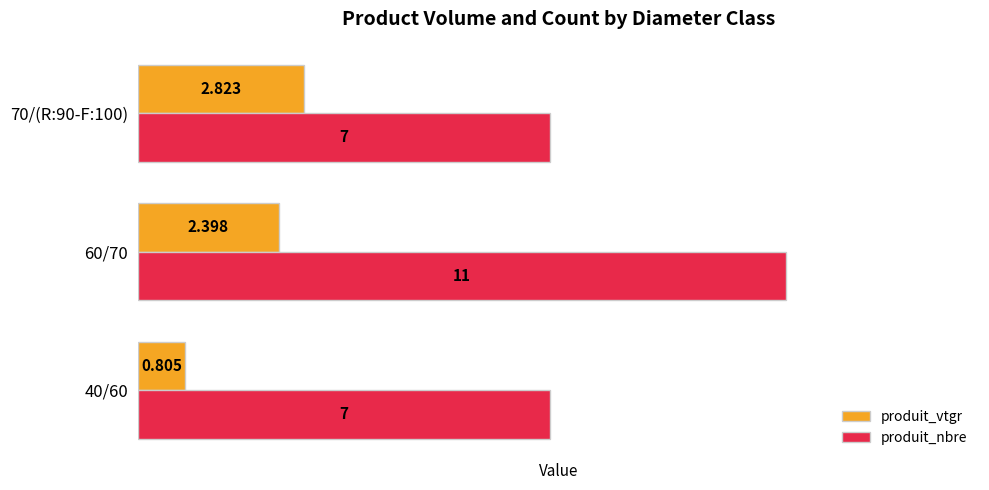

Which series changed the most between 40/60 and 70/(R:90-F:100)?

produit_vtgr